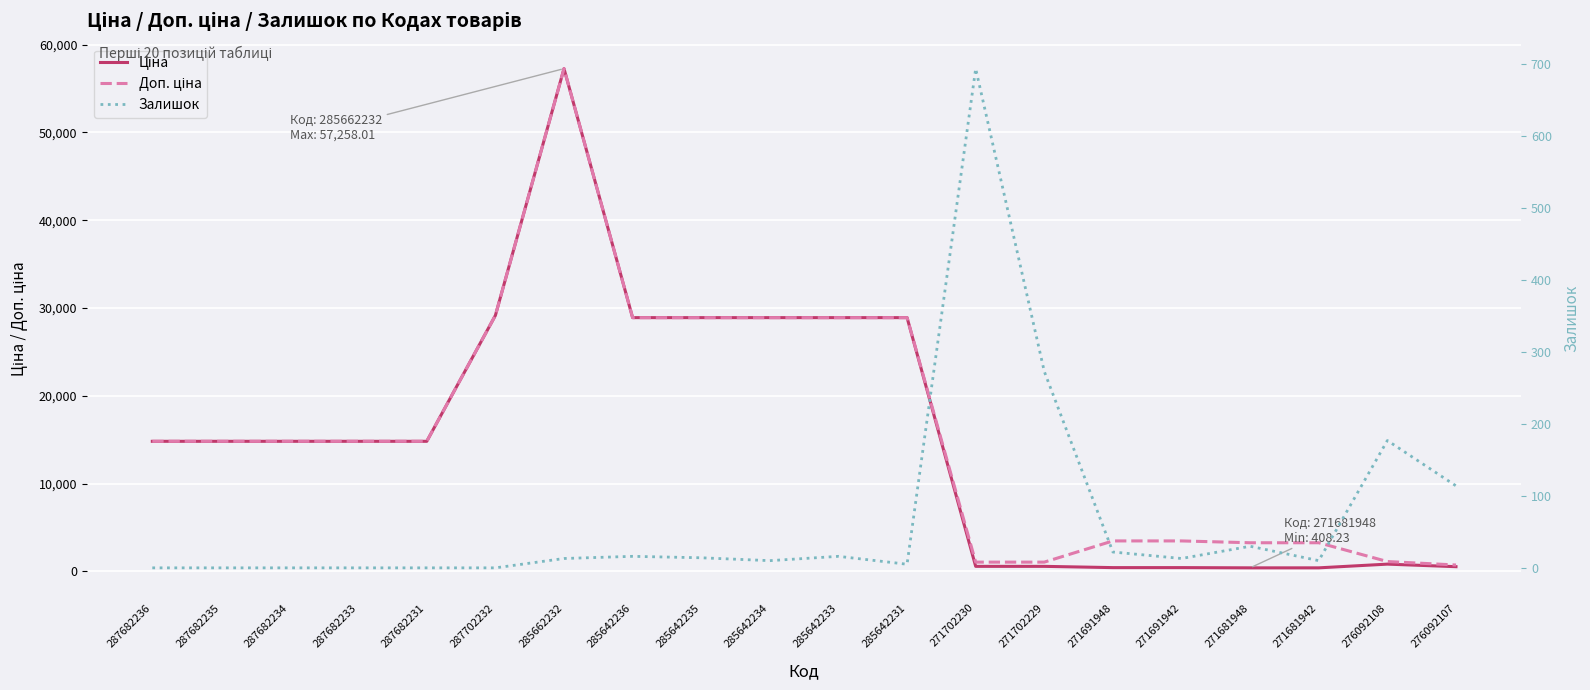

Reading right to left, list all the values displayed in this chart.

Ціна: 276092107=540.5	276092108=831.5	271681942=408.2	271681948=408.2	271691942=434.3	271691948=434.3	271702229=578.1	271702230=578.1	285642231=28901.7	285642233=28901.7	285642234=28901.7	285642235=28901.7	285642236=28901.7	285662232=57258.0	287702232=29152.3	287682231=14817.6	287682233=14817.6	287682234=14817.6	287682235=14817.6	287682236=14817.6
Доп. ціна: 276092107=732.0	276092108=1126.7	271681942=3265.8	271681948=3265.8	271691942=3474.1	271691948=3474.1	271702229=1060.0	271702230=1060.0	285642231=28901.7	285642233=28901.7	285642234=28901.7	285642235=28901.7	285642236=28901.7	285662232=57258.0	287702232=29152.3	287682231=14817.6	287682233=14817.6	287682234=14817.6	287682235=14817.6	287682236=14817.6
Залишок: 276092107=114.0	276092108=177.0	271681942=10.0	271681948=30.0	271691942=13.0	271691948=22.0	271702229=273.0	271702230=694.0	285642231=5.0	285642233=16.0	285642234=10.0	285642235=14.0	285642236=16.0	285662232=13.0	287702232=0.0	287682231=0.0	287682233=0.0	287682234=0.0	287682235=0.0	287682236=0.0